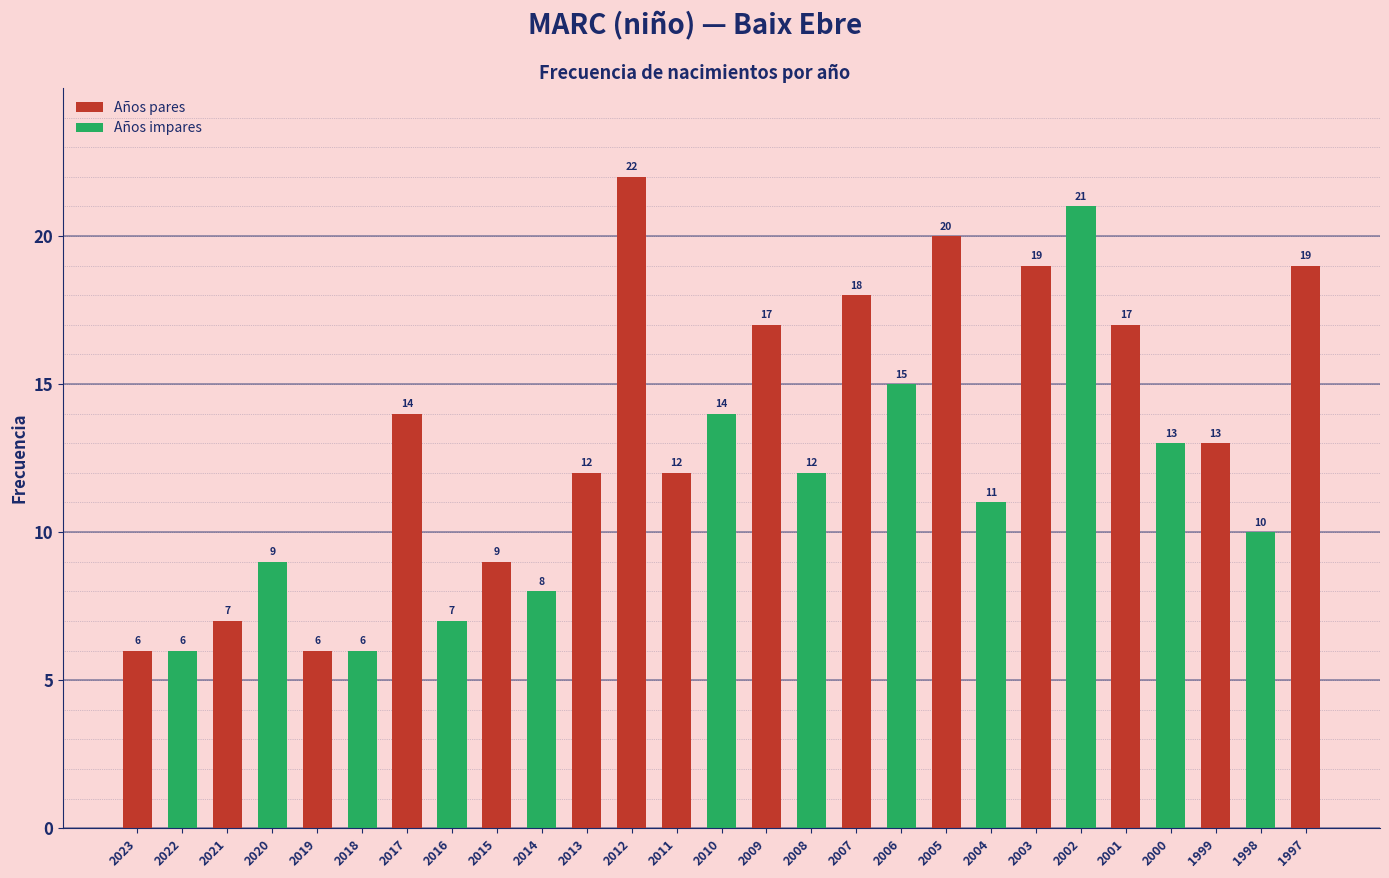

Count the number of data series in this chart.

1